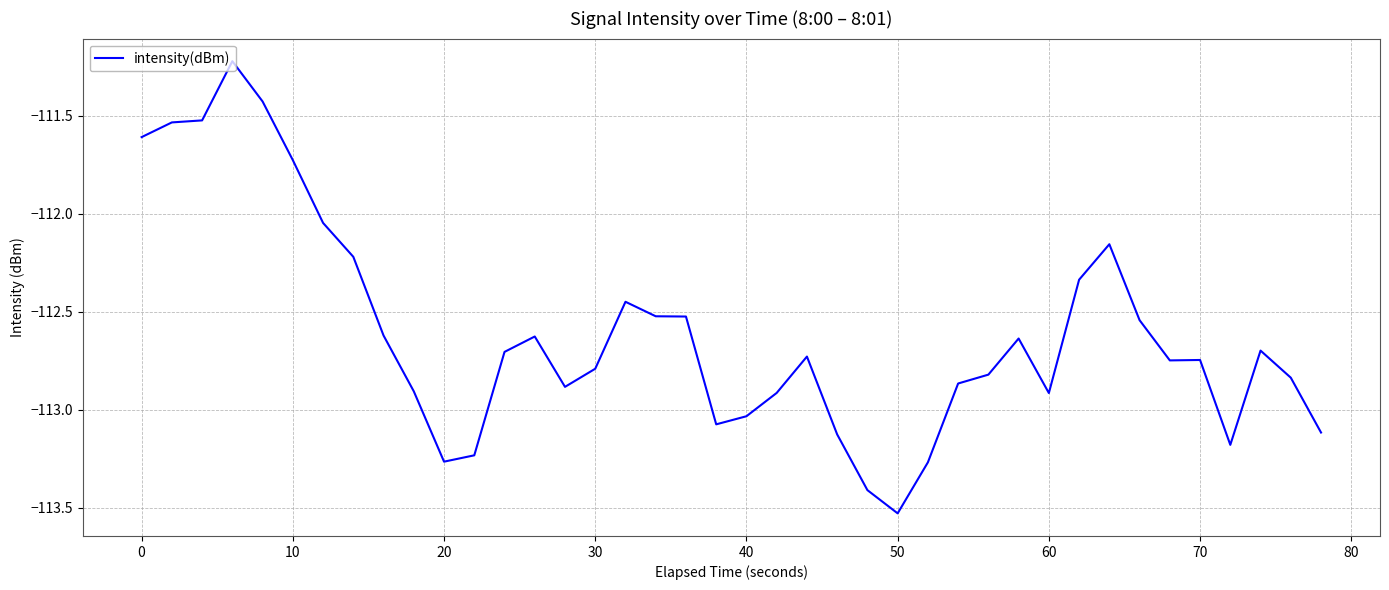

What is the maximum value shown in the chart?

-111.2